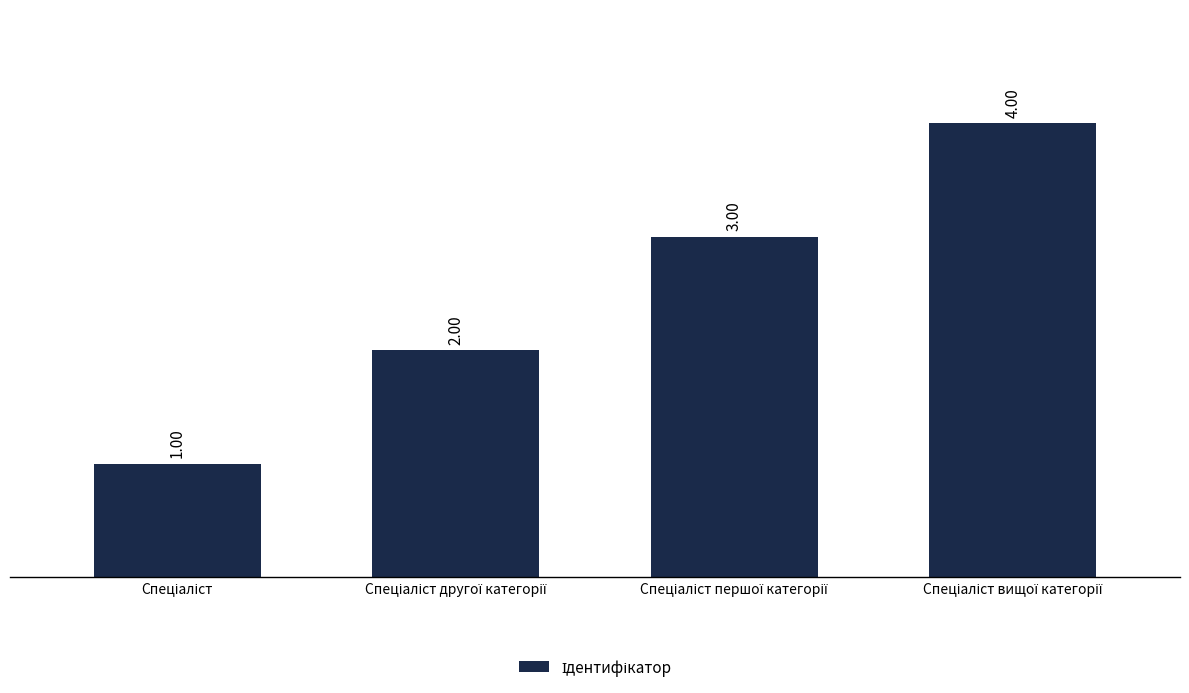

What is the difference between the maximum and minimum values?

3